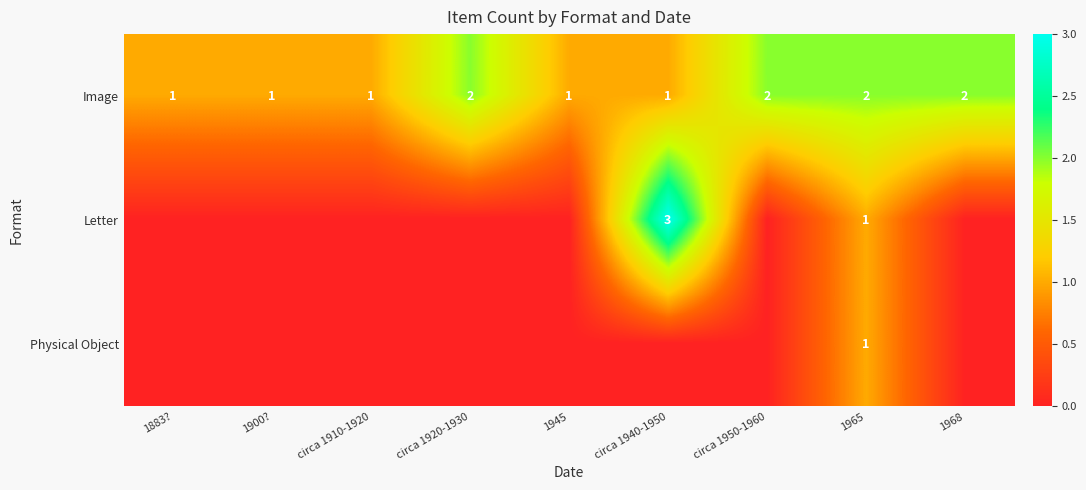

Count the Image values in the range 1 to 2.

9